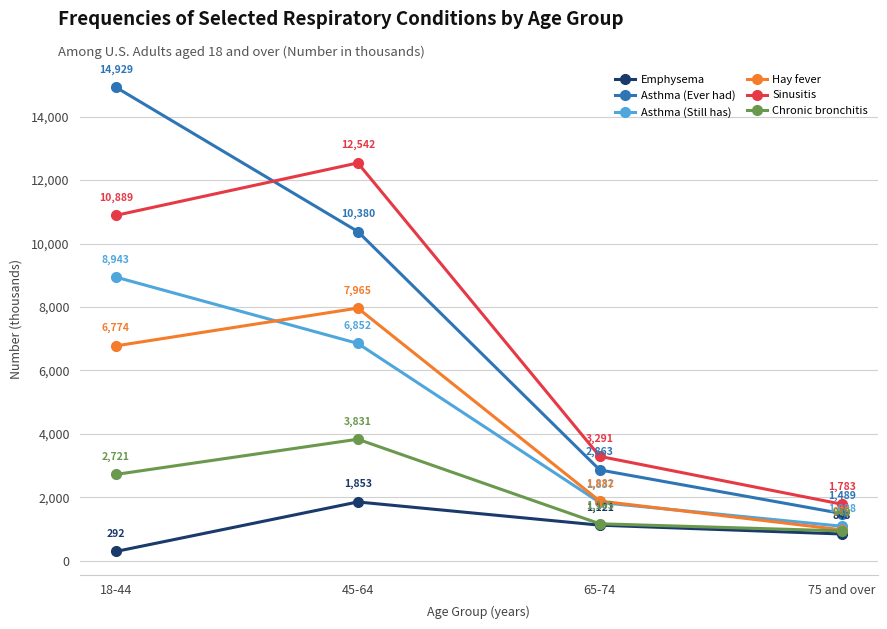

What is the smallest value displayed?

292